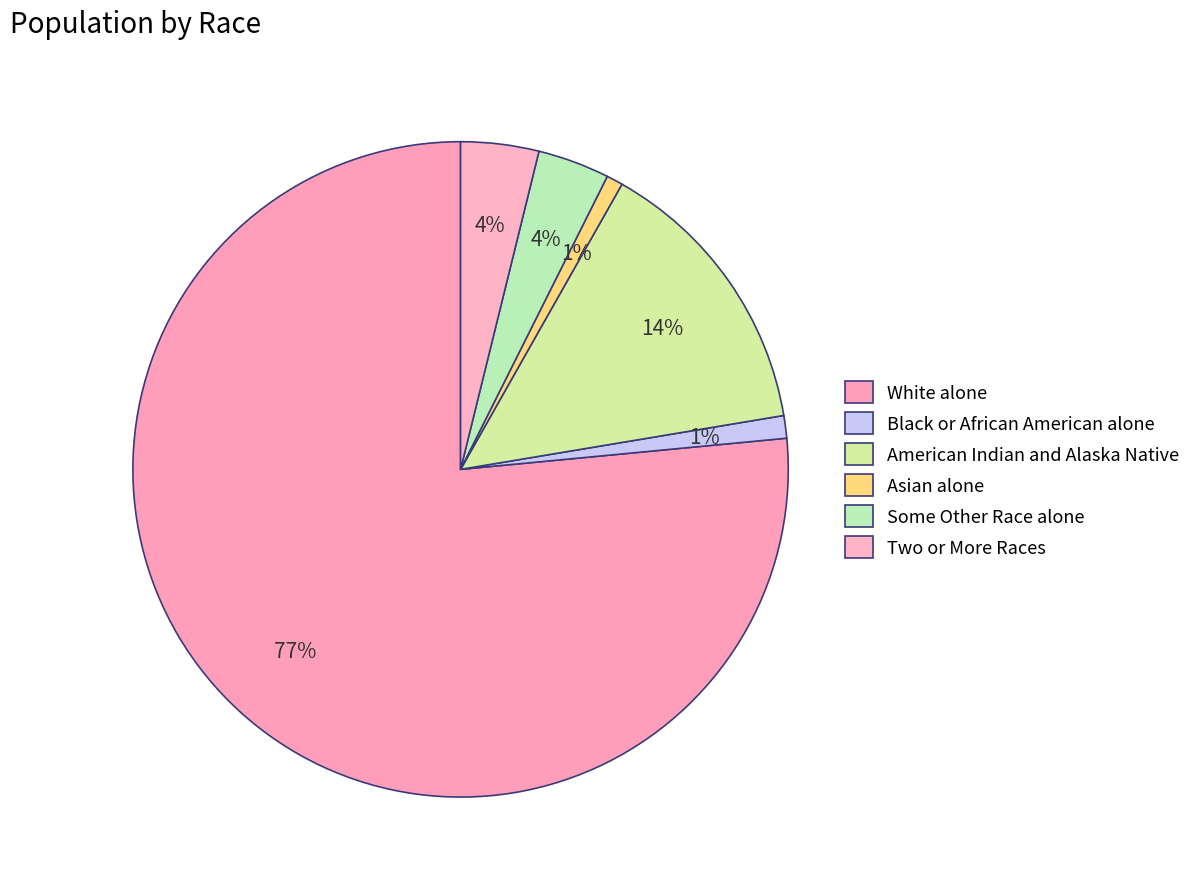

How many slices are in this pie chart?

6